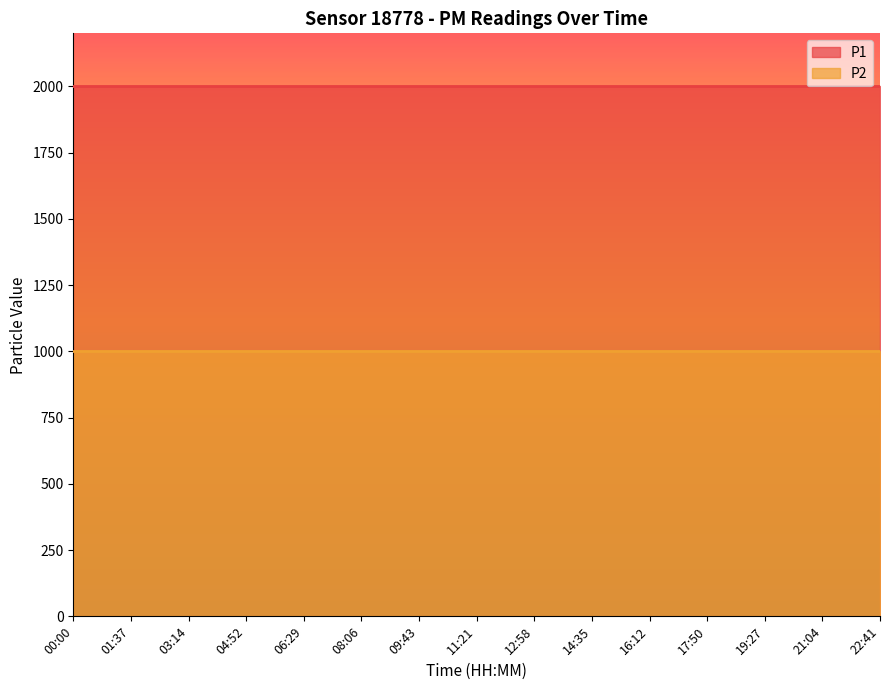

Which series changed the most between 00:00 and 16:12?

P1